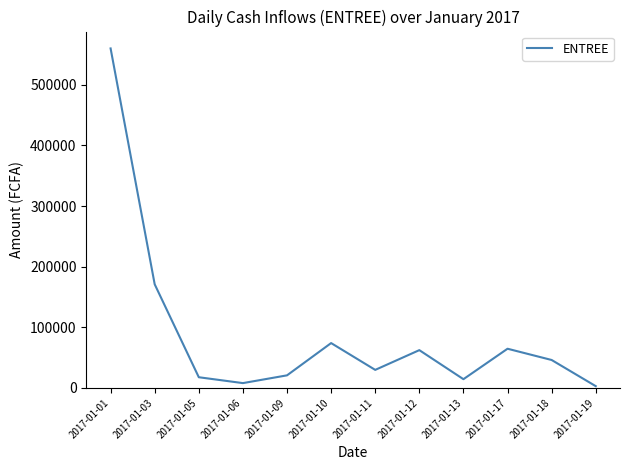

What is the sum of all values?

1071604